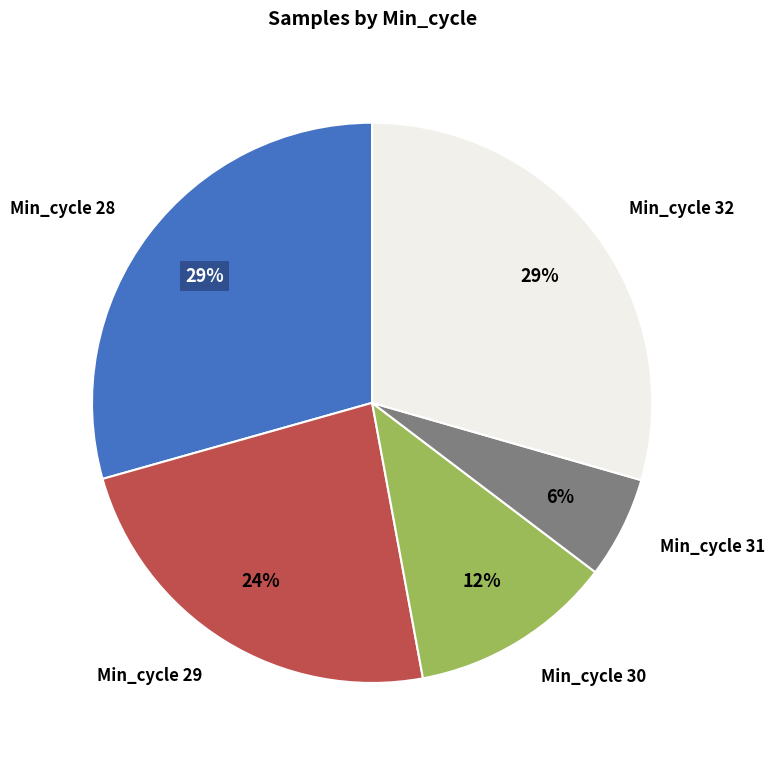

Between Min_cycle 32 and Min_cycle 31, which is larger?

Min_cycle 32